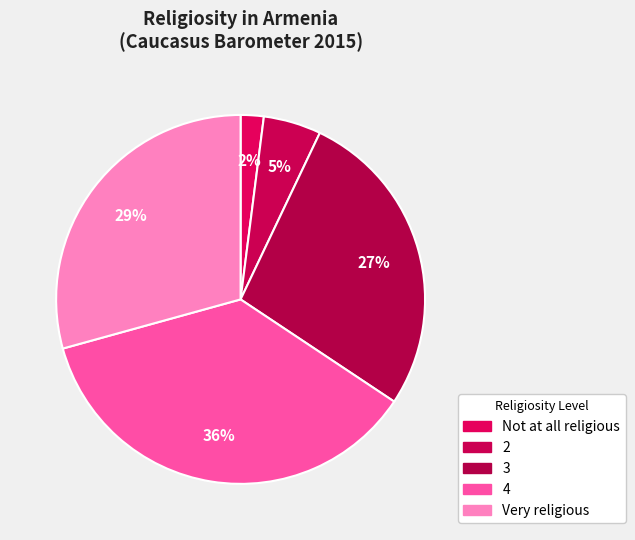

Which category has the biggest portion of the pie?

4